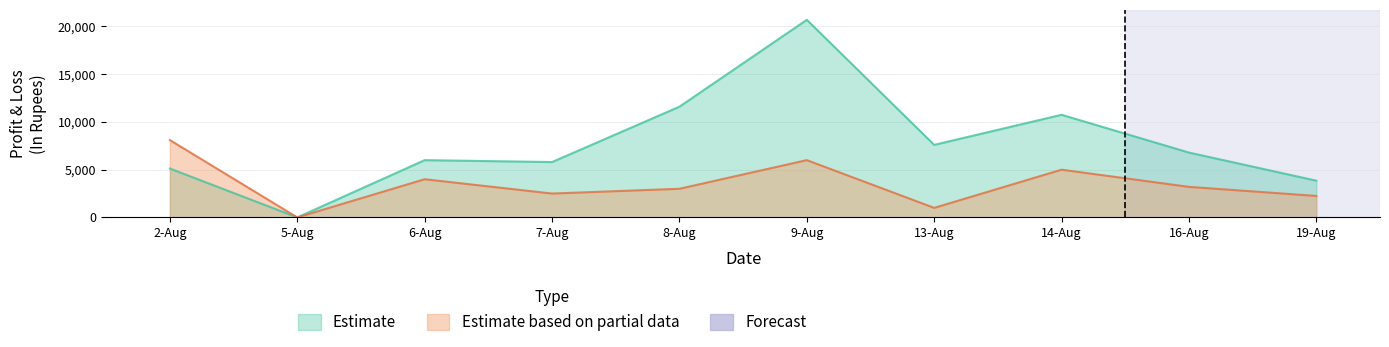

Which series changed the most between 5-Aug and 14-Aug?

Estimate